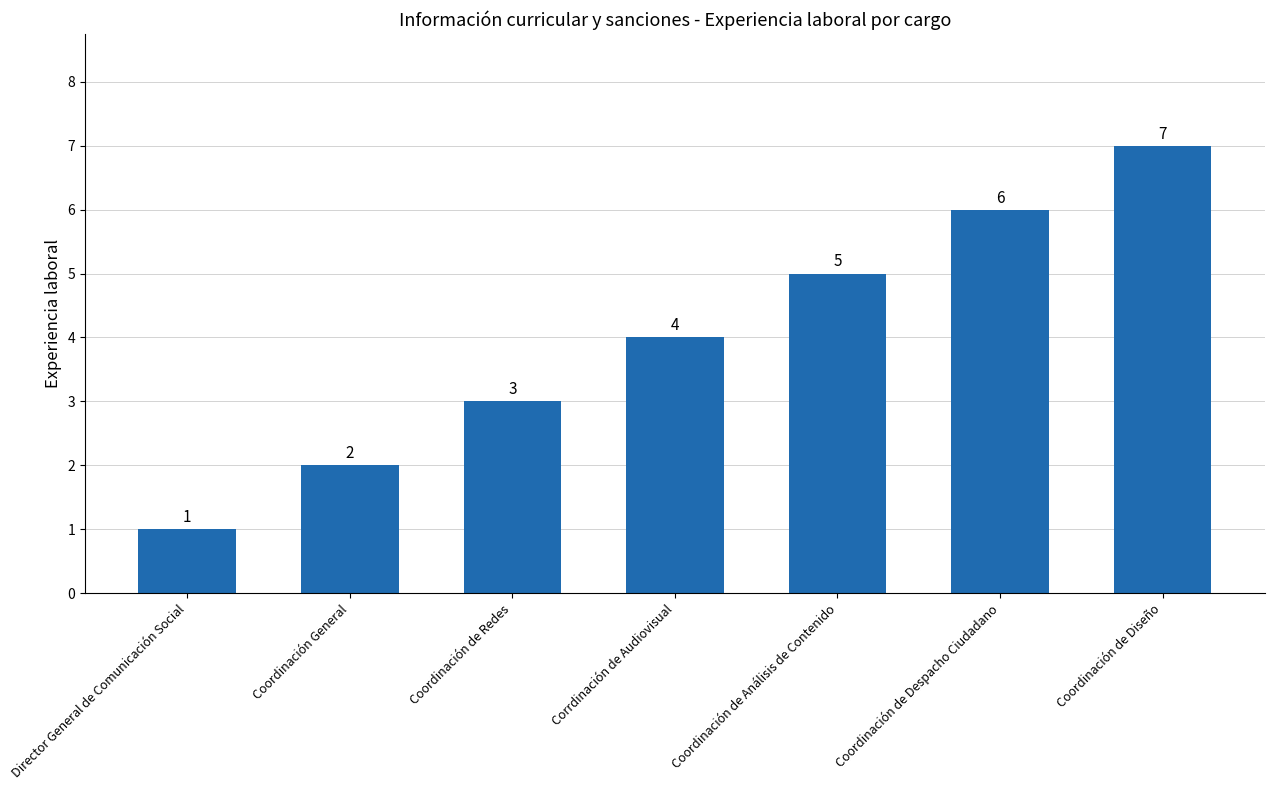

What position from the right is Director General de Comunicación Social?

7